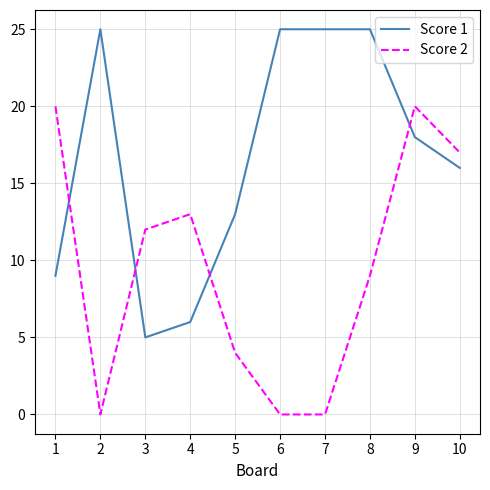

Which series changed the most between 1 and 8?

Score 1